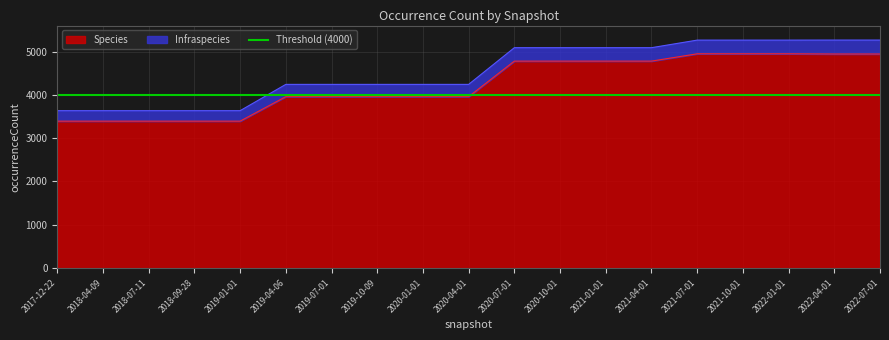

Is the value of Infraspecies at 2019-01-01 greater than the value of Species at 2020-07-01?

No